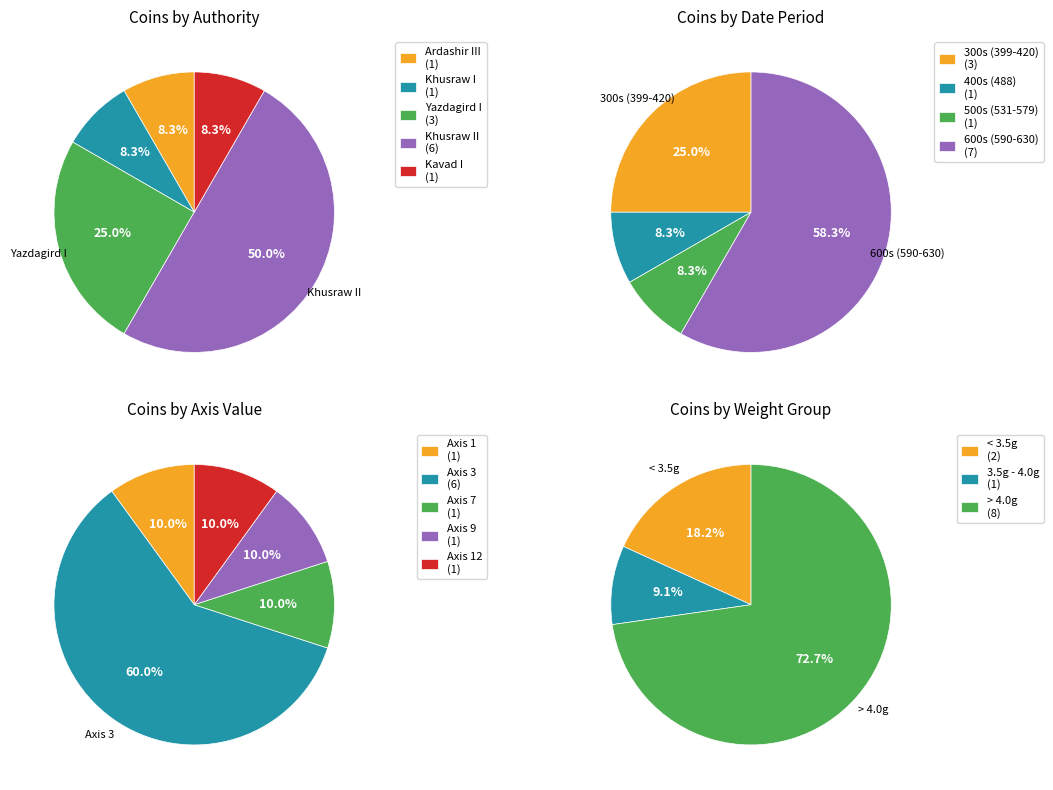

How many segments does this pie chart have?

5